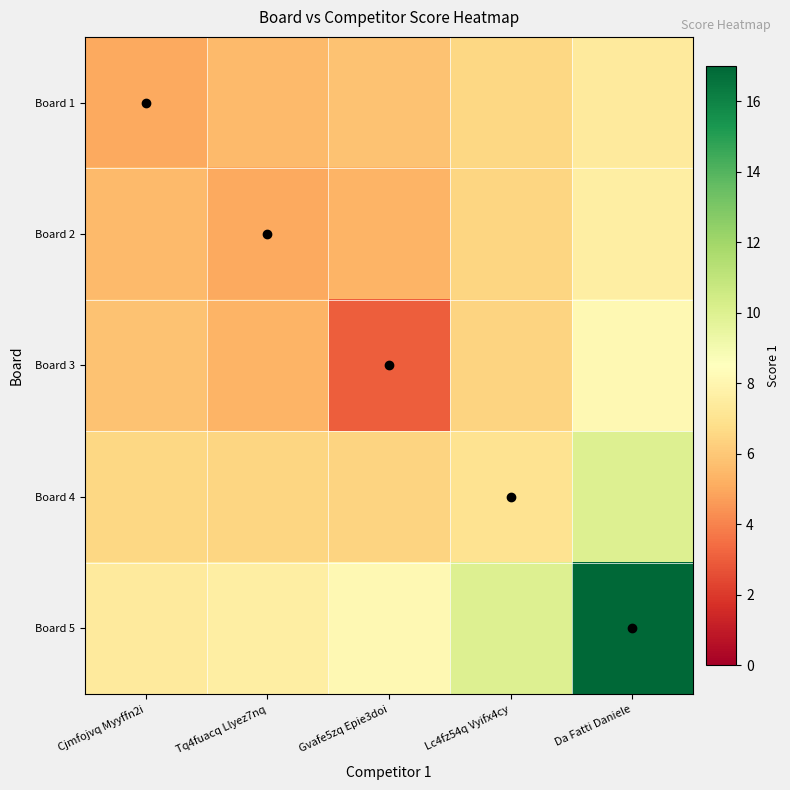

Between Da Fatti Daniele and Tq4fuacq Llyez7nq, which is larger?

Da Fatti Daniele